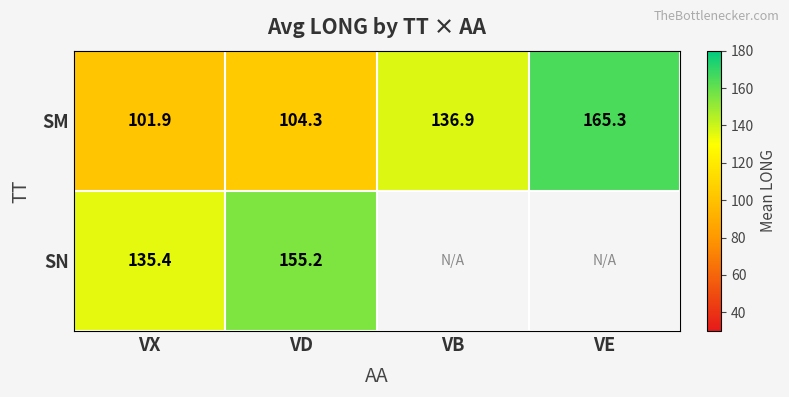

At which label does SM reach its peak?

VE